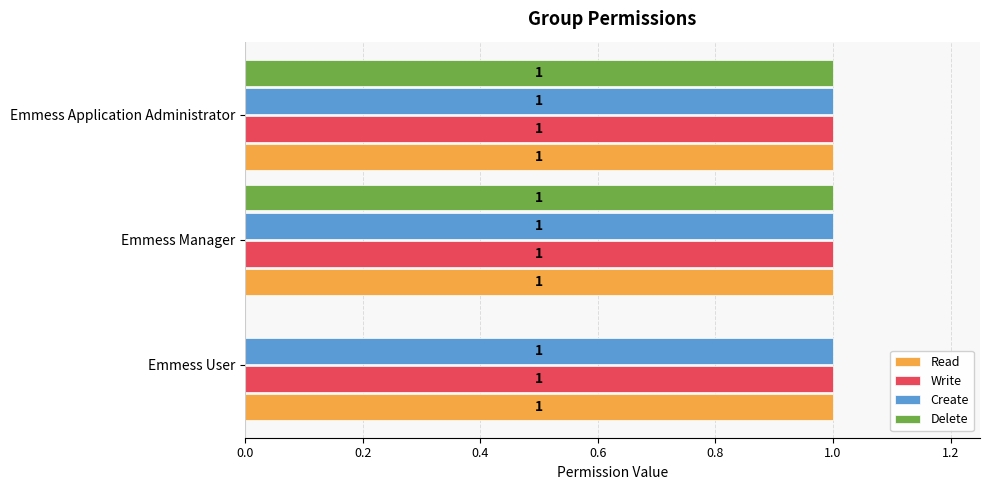

Is it true that Delete equals 0 at Emmess User?

True